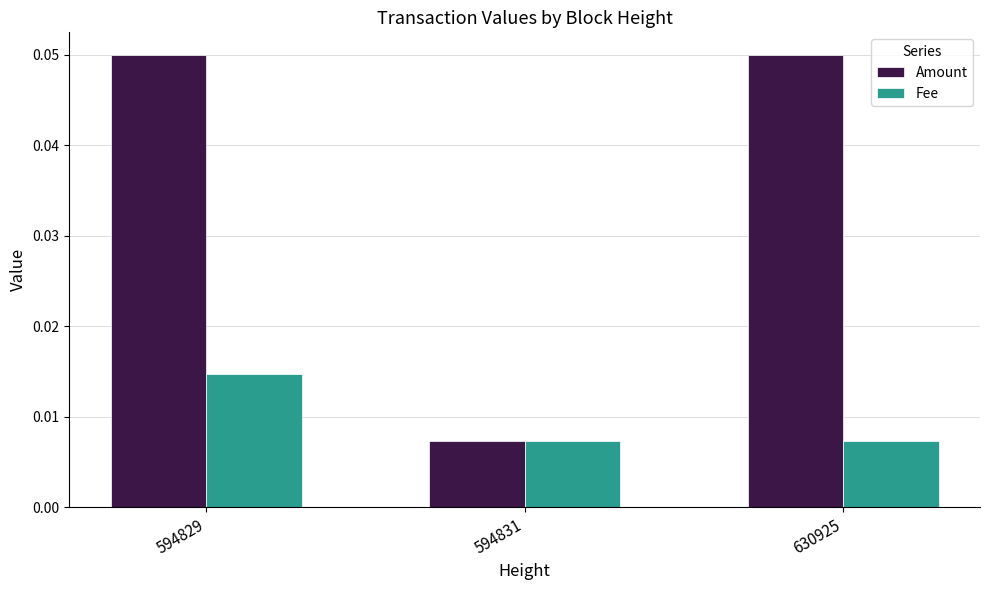

How many Fee values are between 0 and 1?

3